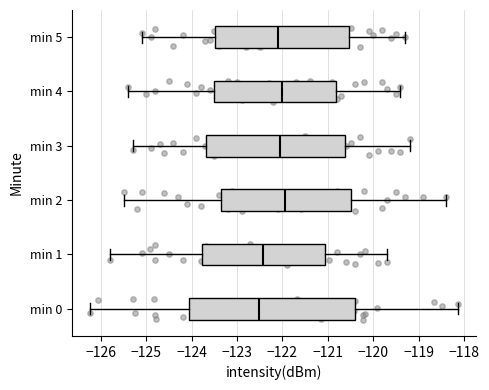

Reading bottom to top, read every box against the x-axis: the position of its median line, the range the box covers, and the ends of its whiskers. The values are not printed on the chart, so give them approximately, as read against the axis.

min 0: median -122.5, box -124.1 to -120.4, whiskers -126.2 to -118.1
min 1: median -122.4, box -123.8 to -121.1, whiskers -125.8 to -119.7
min 2: median -121.9, box -123.3 to -120.5, whiskers -125.5 to -118.4
min 3: median -122.0, box -123.7 to -120.6, whiskers -125.3 to -119.2
min 4: median -122.0, box -123.5 to -120.8, whiskers -125.4 to -119.4
min 5: median -122.1, box -123.5 to -120.5, whiskers -125.1 to -119.3